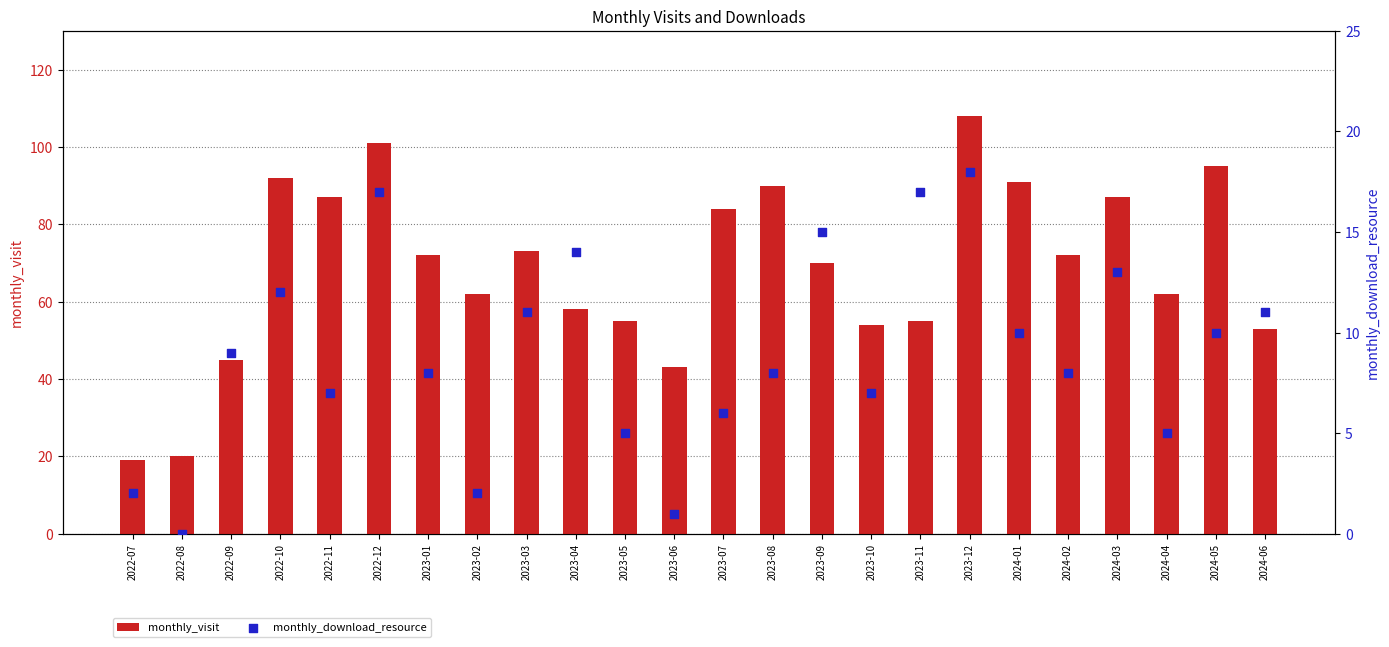

Which series has the largest Y range (max minus min)?

monthly_visit